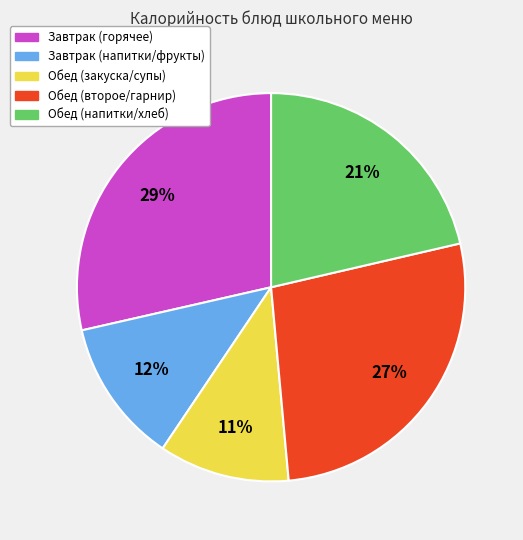

To the nearest percent, what is the average slice percentage?

20%